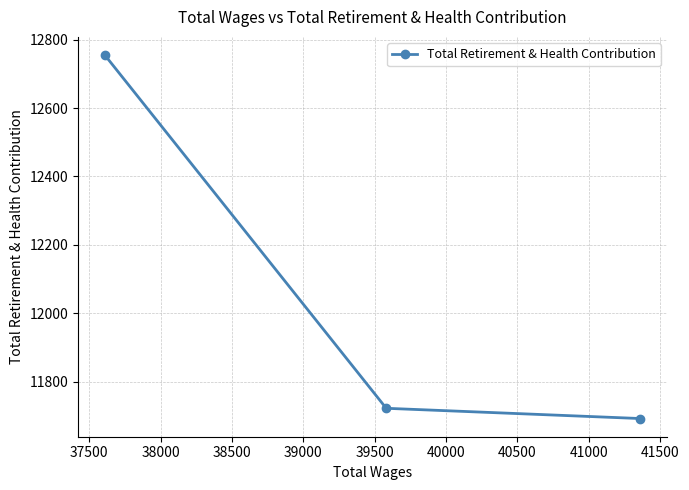

What is the difference between the maximum and minimum values?

1063